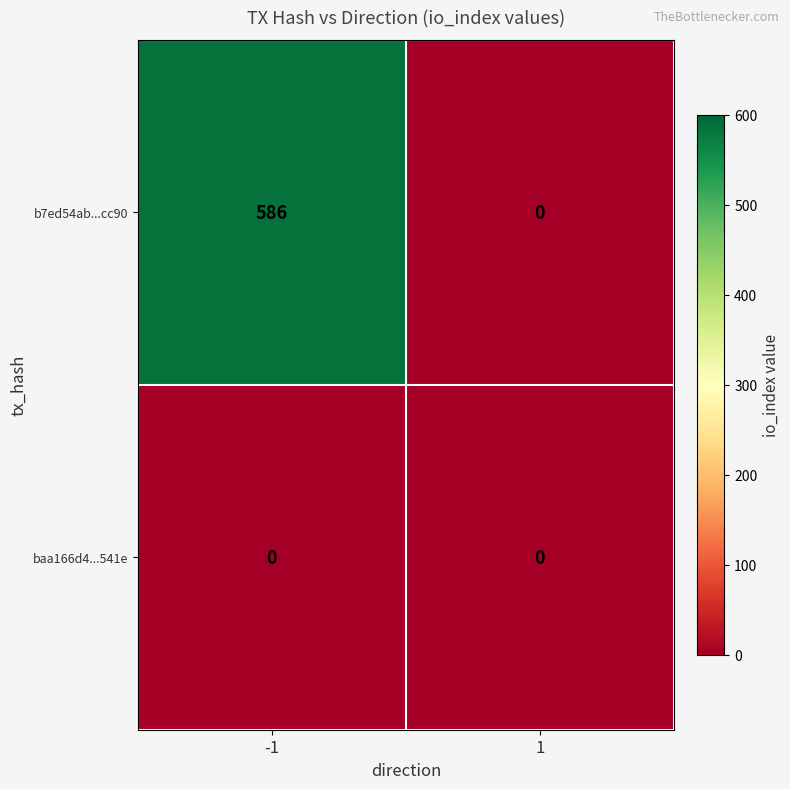

Which series has the widest spread of values?

b7ed54ab...cc90